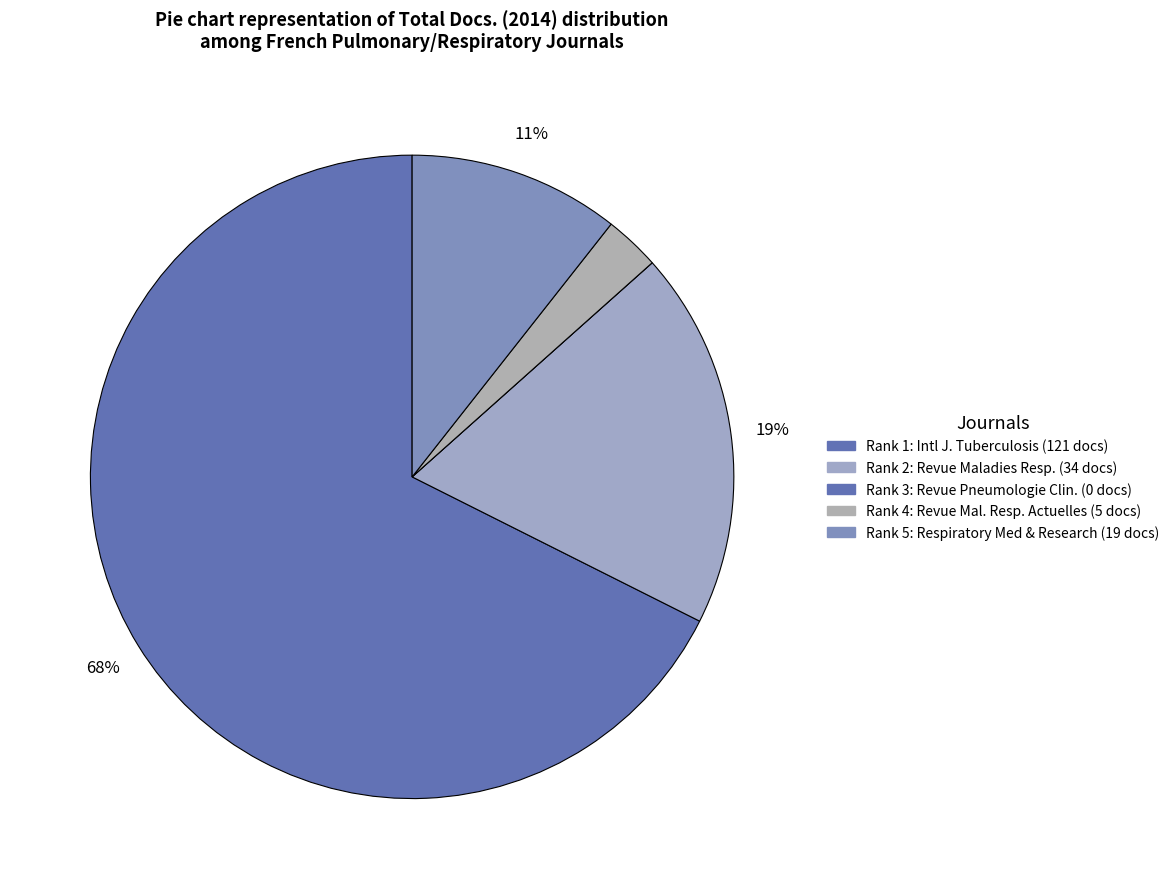

Is it true that Rank 5 is 16% of the pie?

False